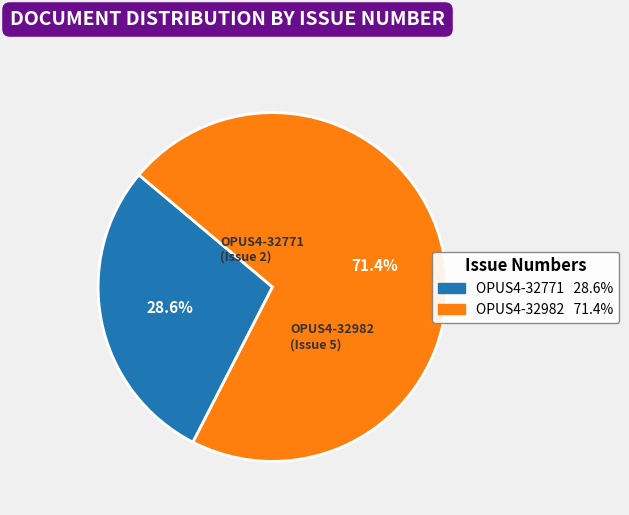

Which slice is the smallest?

OPUS4-32771